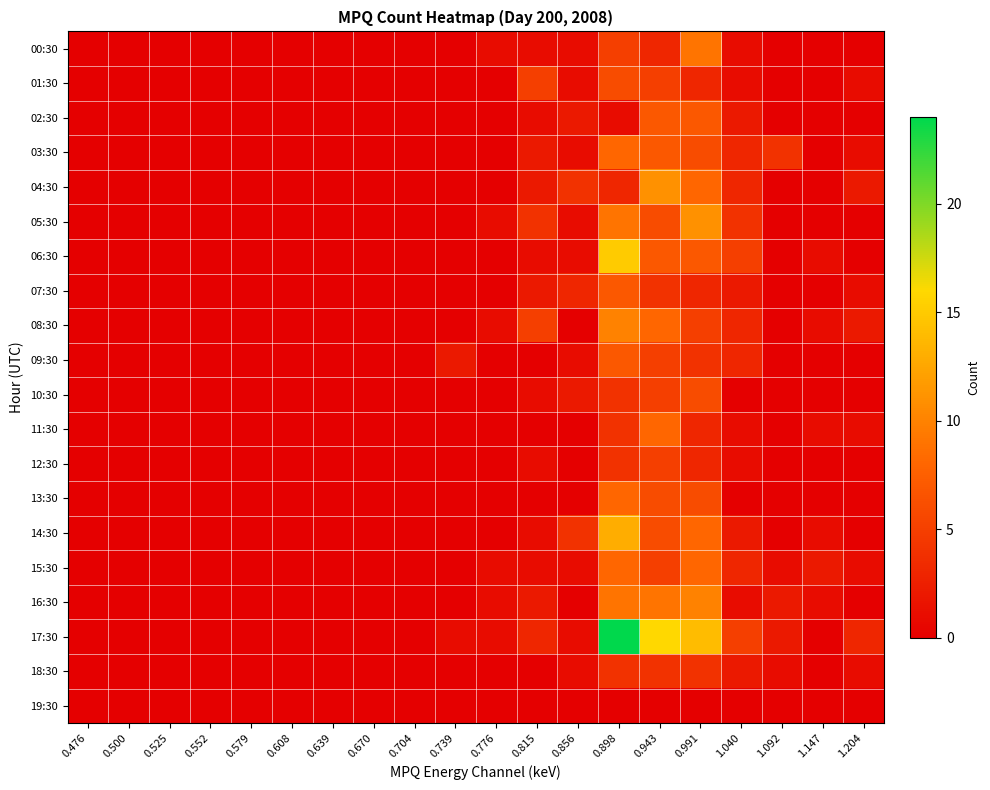

List the series in order of their peak value, lowest first.

19:30, 18:30, 12:30, 01:30, 10:30, 02:30, 07:30, 09:30, 03:30, 11:30, 13:30, 15:30, 00:30, 08:30, 16:30, 04:30, 05:30, 14:30, 06:30, 17:30